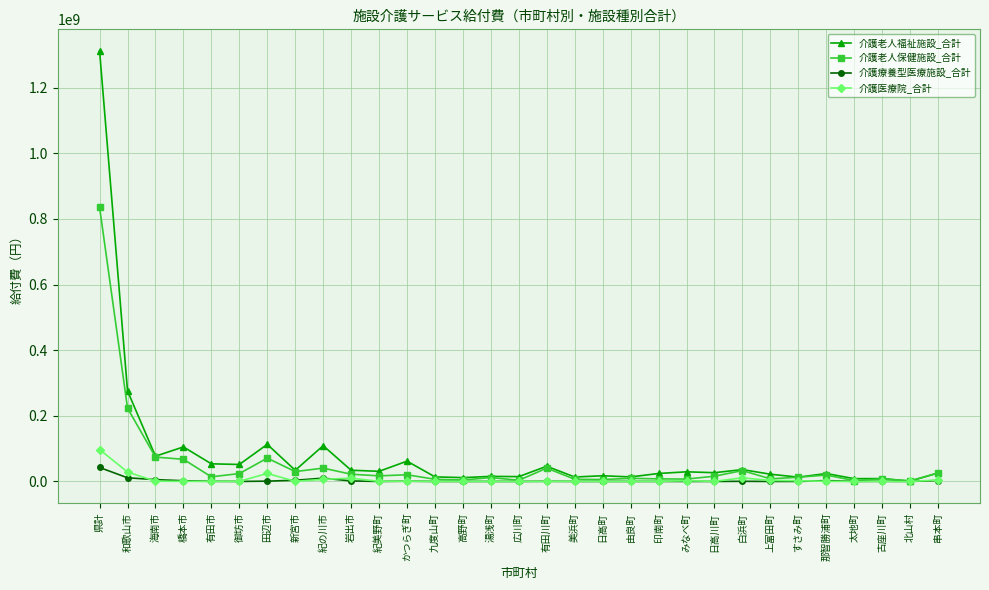

What is the sum of all 介護医療院_合計 values?

194506900